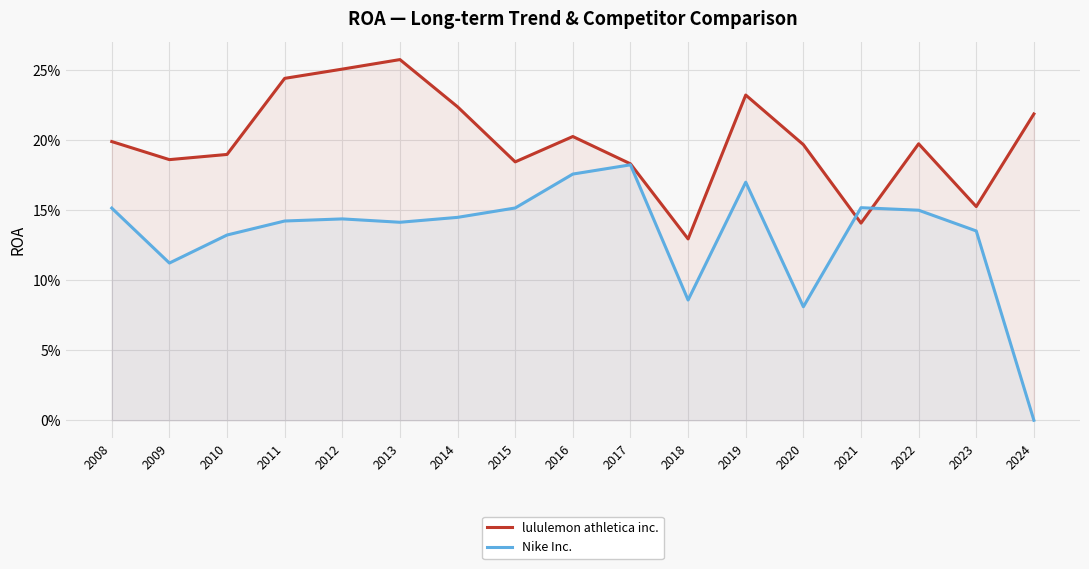

True or false: Nike Inc. and lululemon athletica inc. intersect in this chart.

True